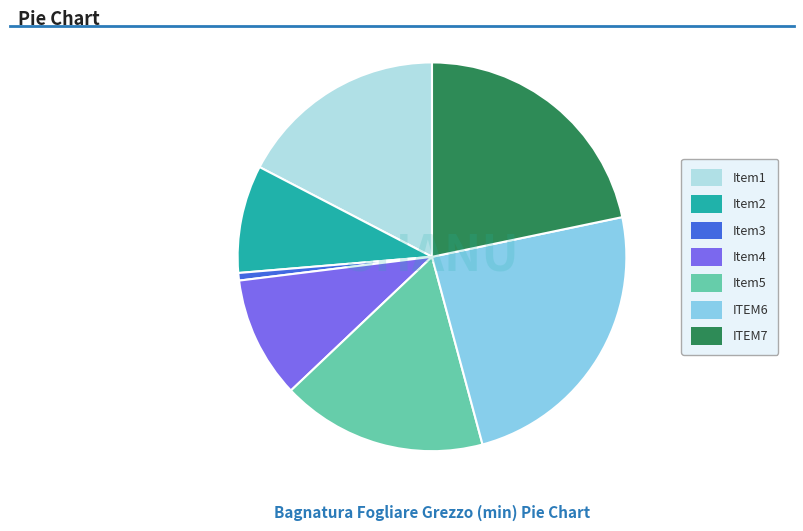

Is there any slice that represents more than half of the pie?

No